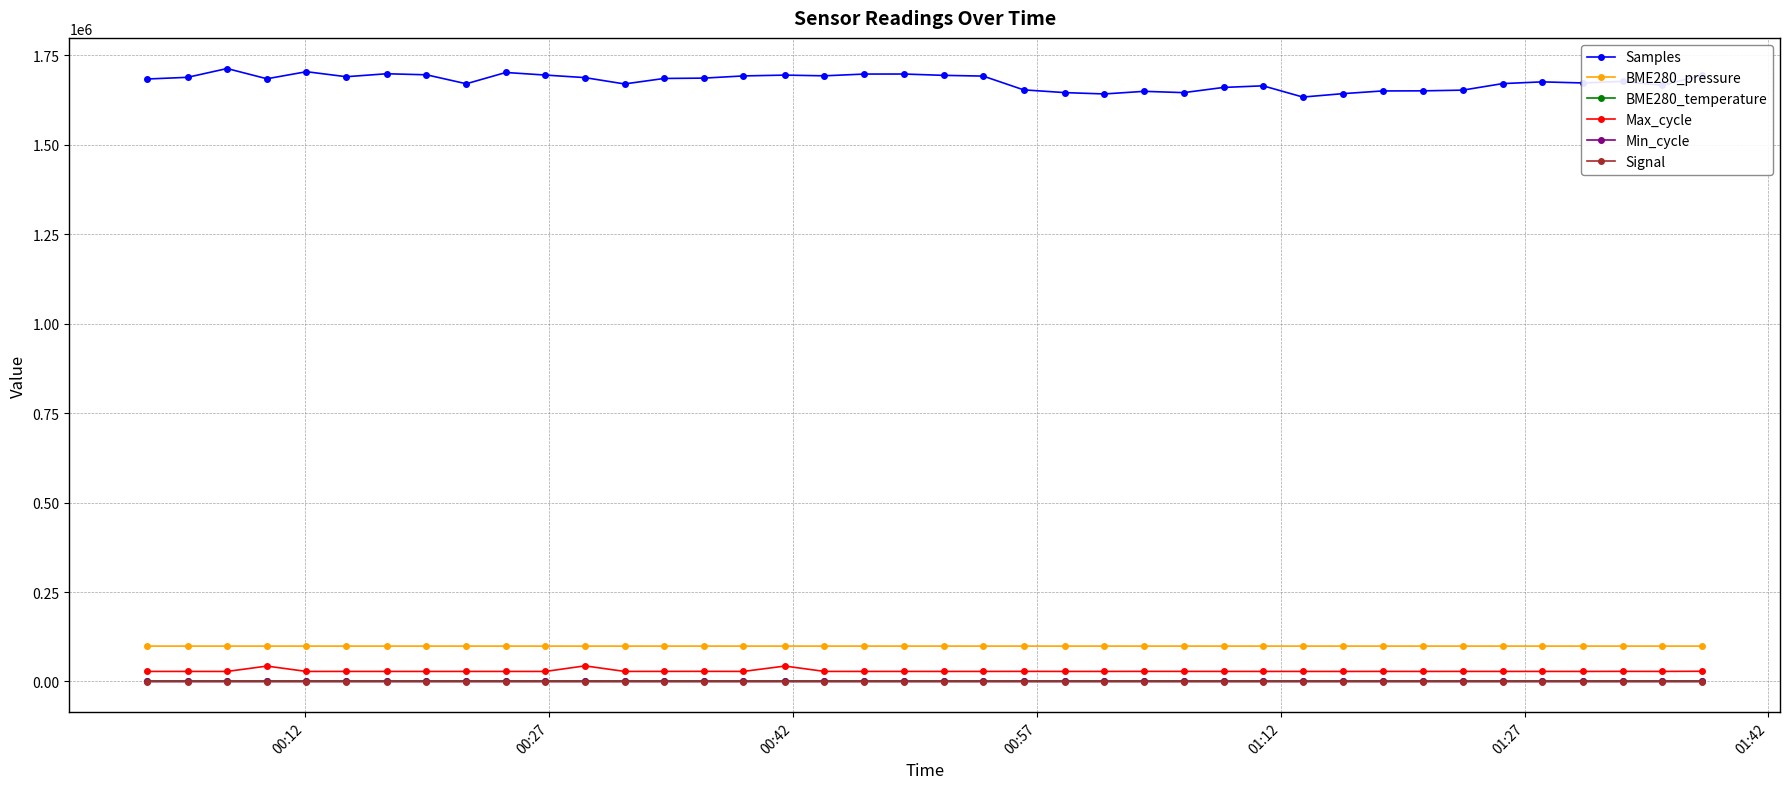

Is this an area chart (filled region under the line)?

No